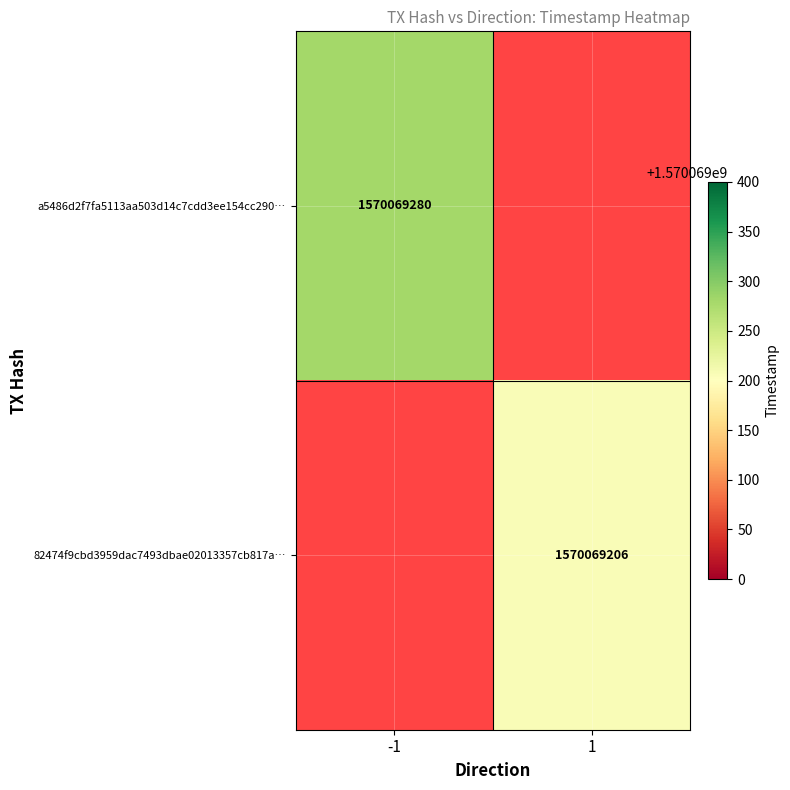

What is the difference between the 82474f9cbd3959dac7493dbae02013357cb817a values at time_stamp and direction?

1570069205